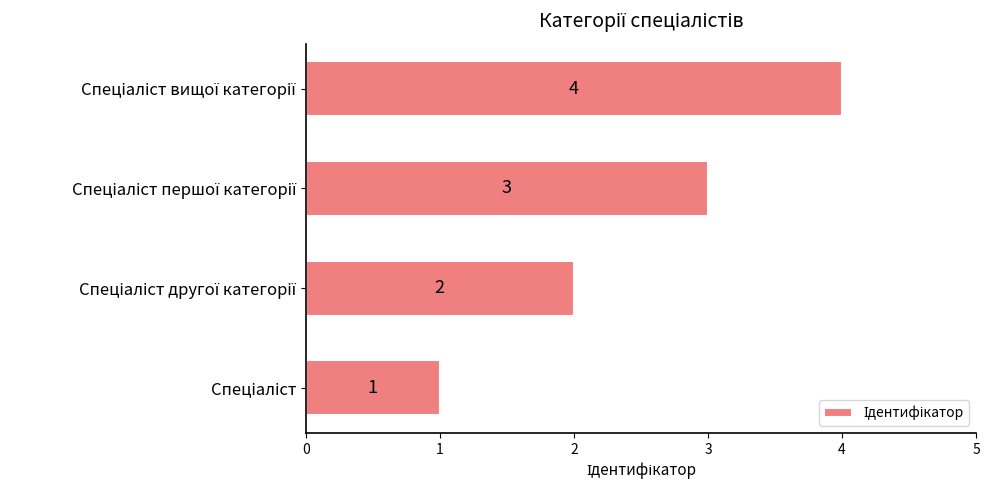

What is the sum of all values?

10